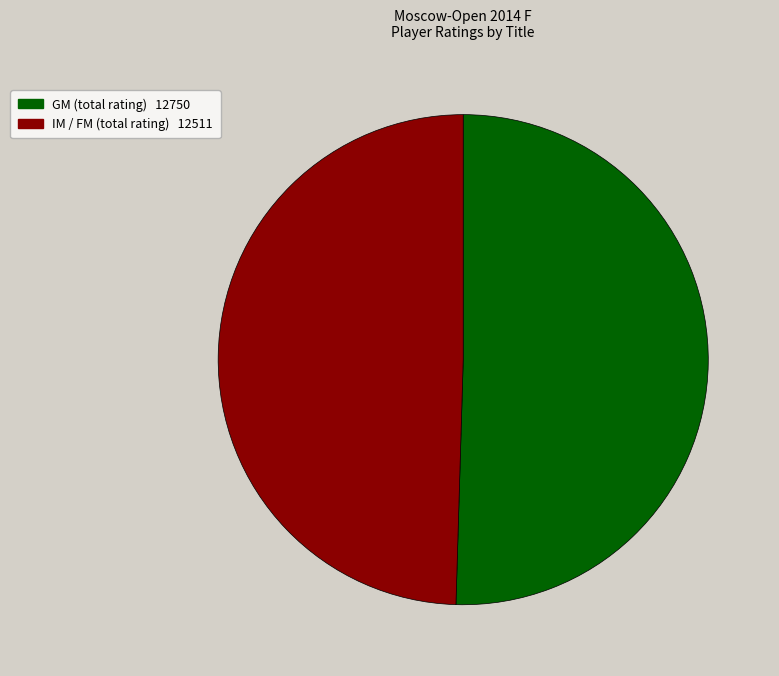

How many slices are in this pie chart?

2